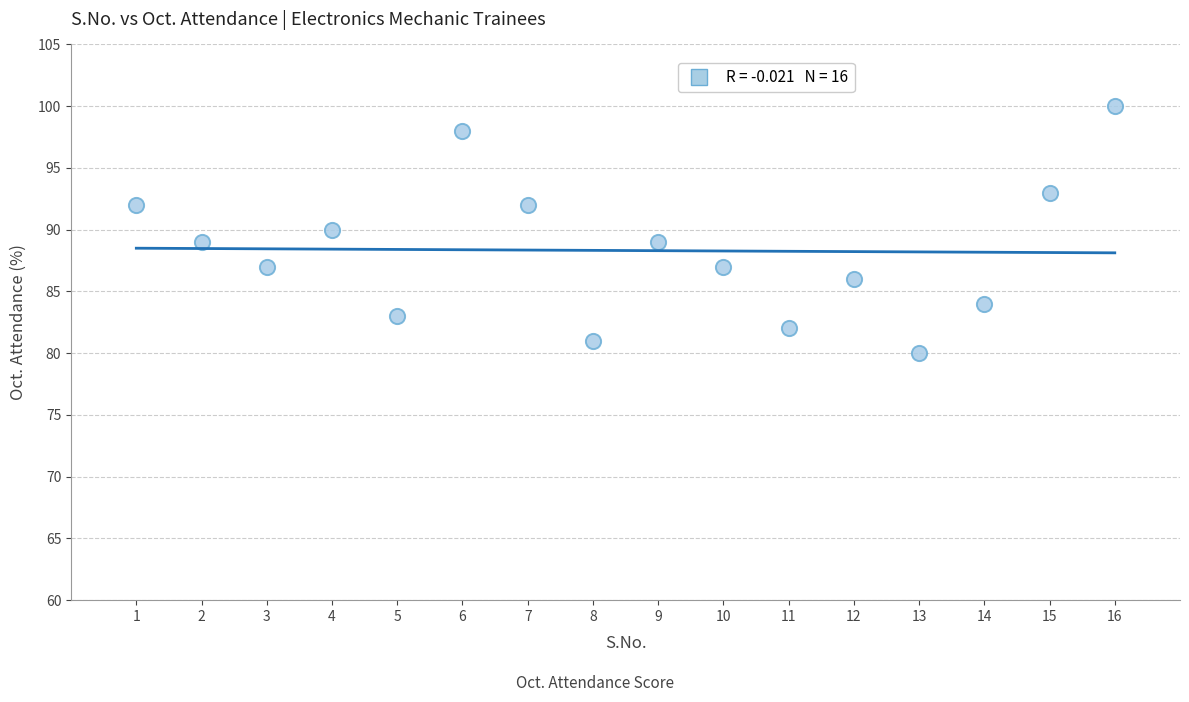

What is the range of Y values (max minus min)?

20